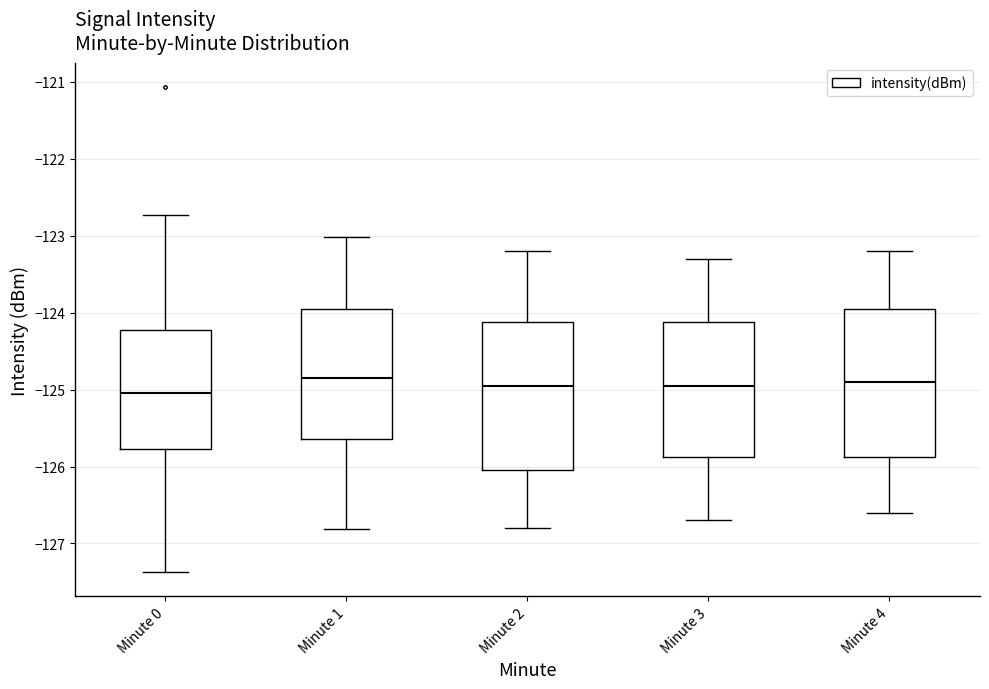

Reading left to right, transcribe this box plot: for each box, give where its median line is, the range the box spans, and where its two whiskers end, as read against the y-axis. The values are not printed on the chart, so give them approximately, as read against the axis.

Minute 0: median -125.0, box -125.8 to -124.2, whiskers -127.4 to -122.7
Minute 1: median -124.8, box -125.6 to -123.9, whiskers -126.8 to -123.0
Minute 2: median -124.9, box -126.0 to -124.1, whiskers -126.8 to -123.2
Minute 3: median -124.9, box -125.9 to -124.1, whiskers -126.7 to -123.3
Minute 4: median -124.9, box -125.9 to -123.9, whiskers -126.6 to -123.2